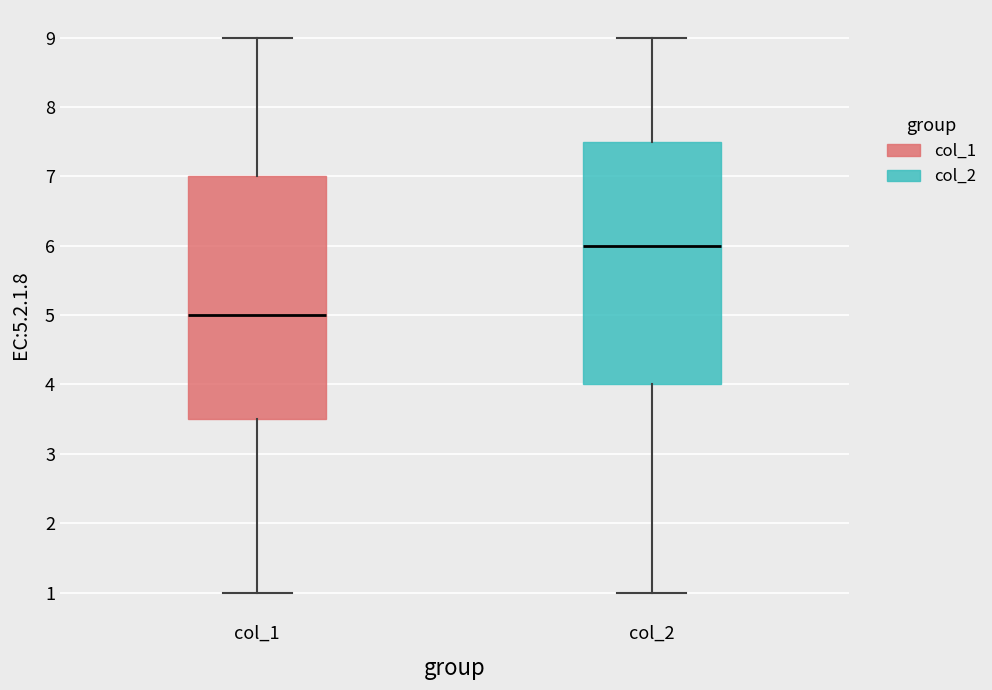

Where does the upper whisker of the box for col_1 end on the y-axis? The values are not printed on the chart, so give them approximately, as read against the axis.

9.0